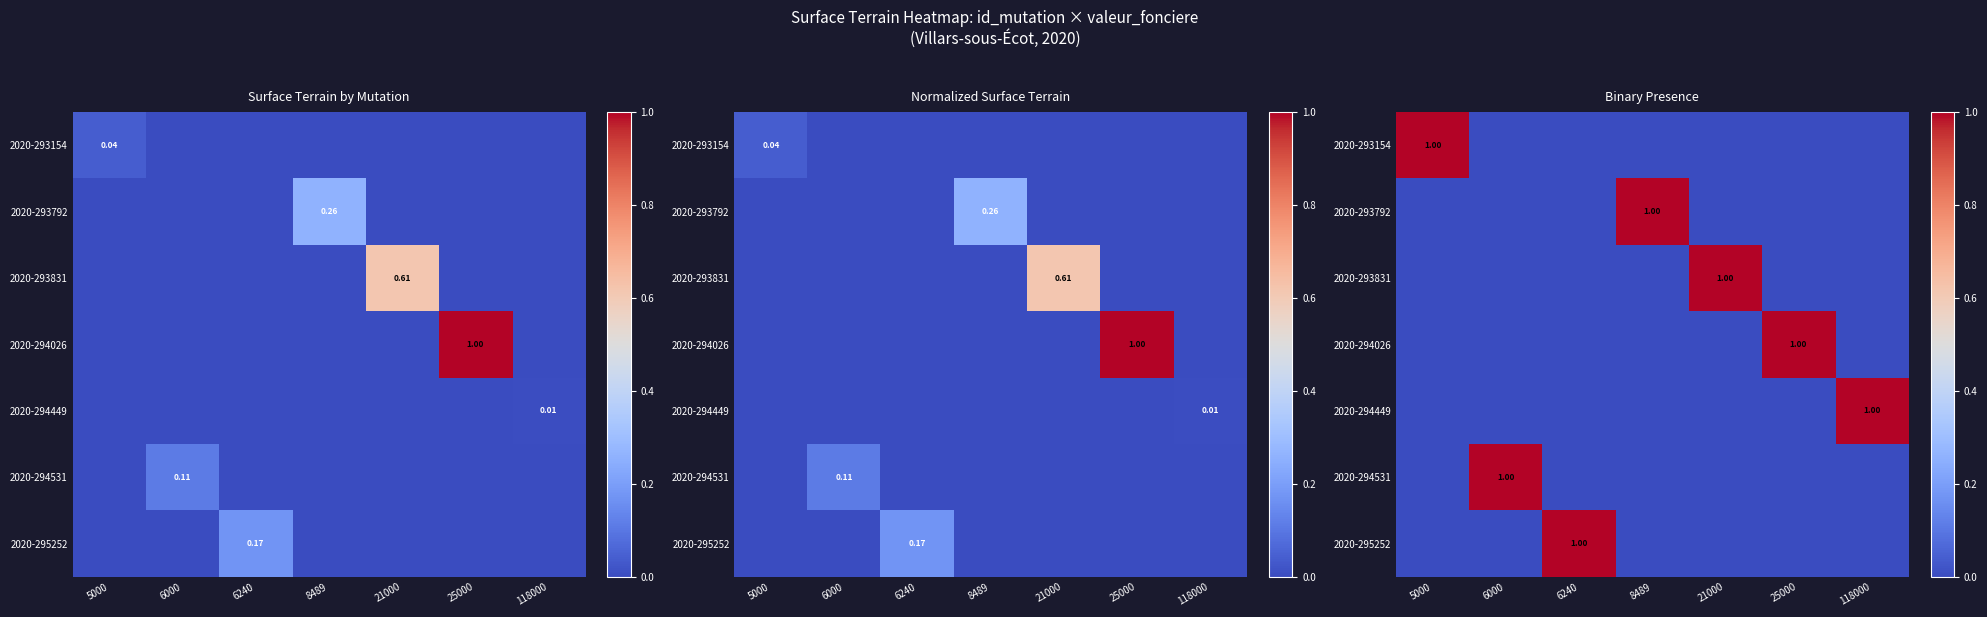

Count the number of data series in this chart.

7